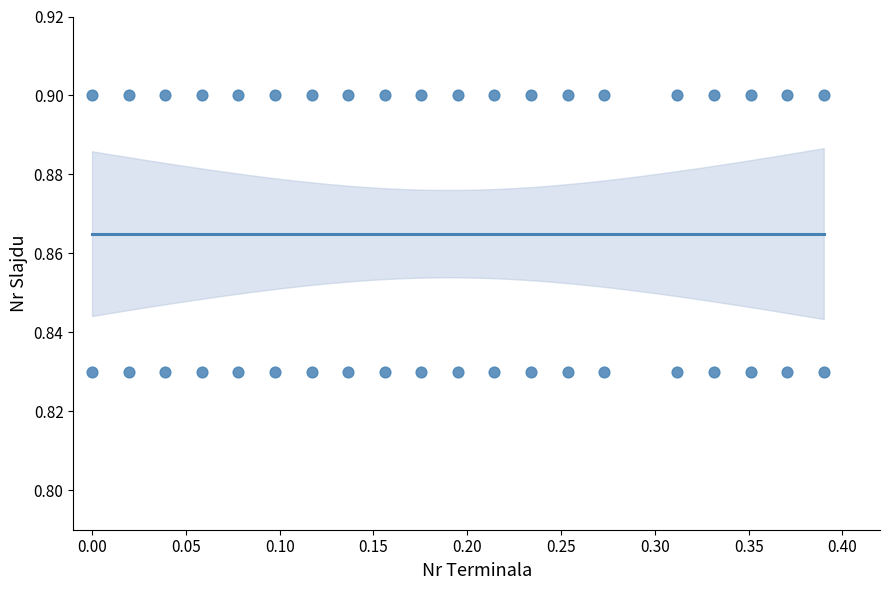

What is the range of X values (max minus min)?

0.4